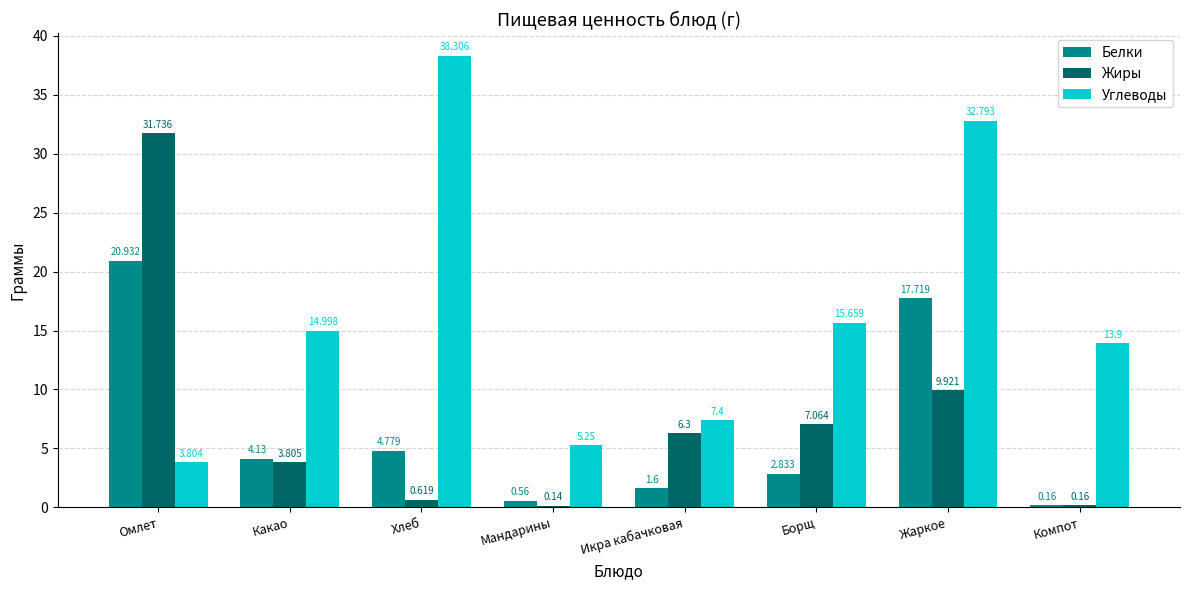

How many bars are there in total?

24